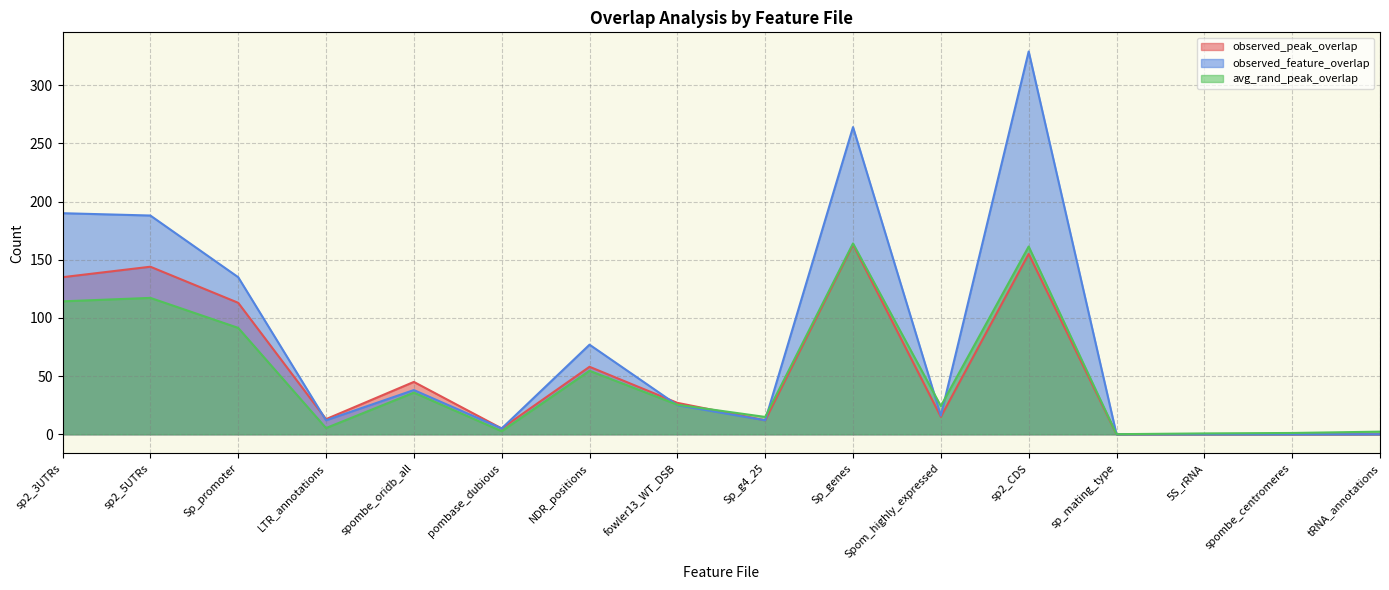

Does the chart have visible grid lines?

Yes